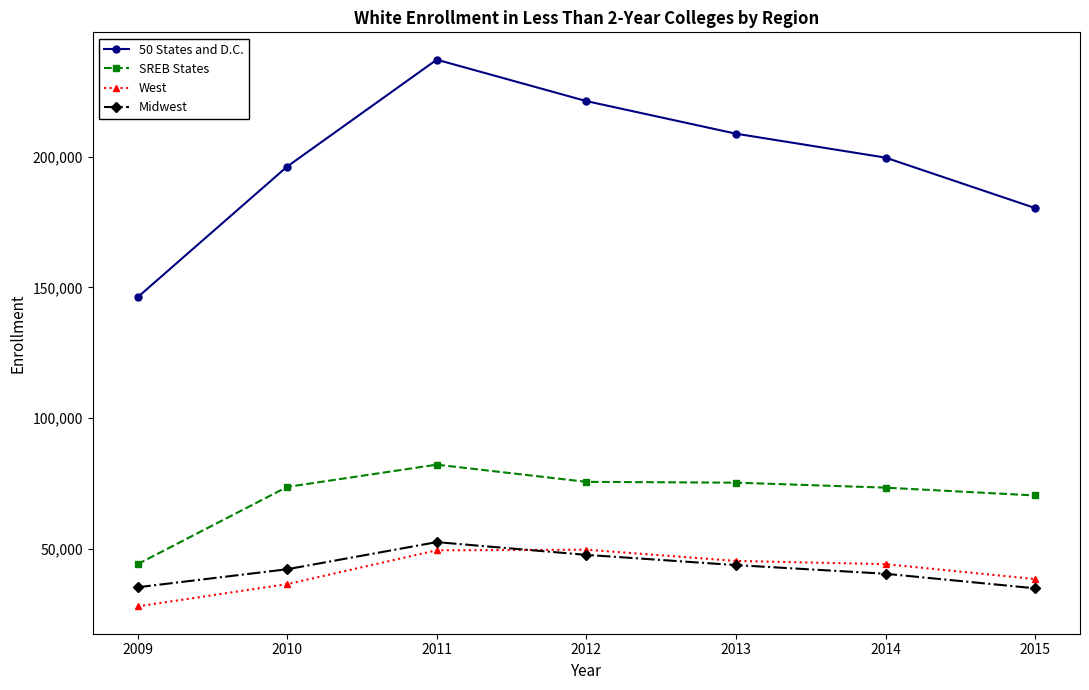

What is the difference between the West values at 2012 and 2009?

21684